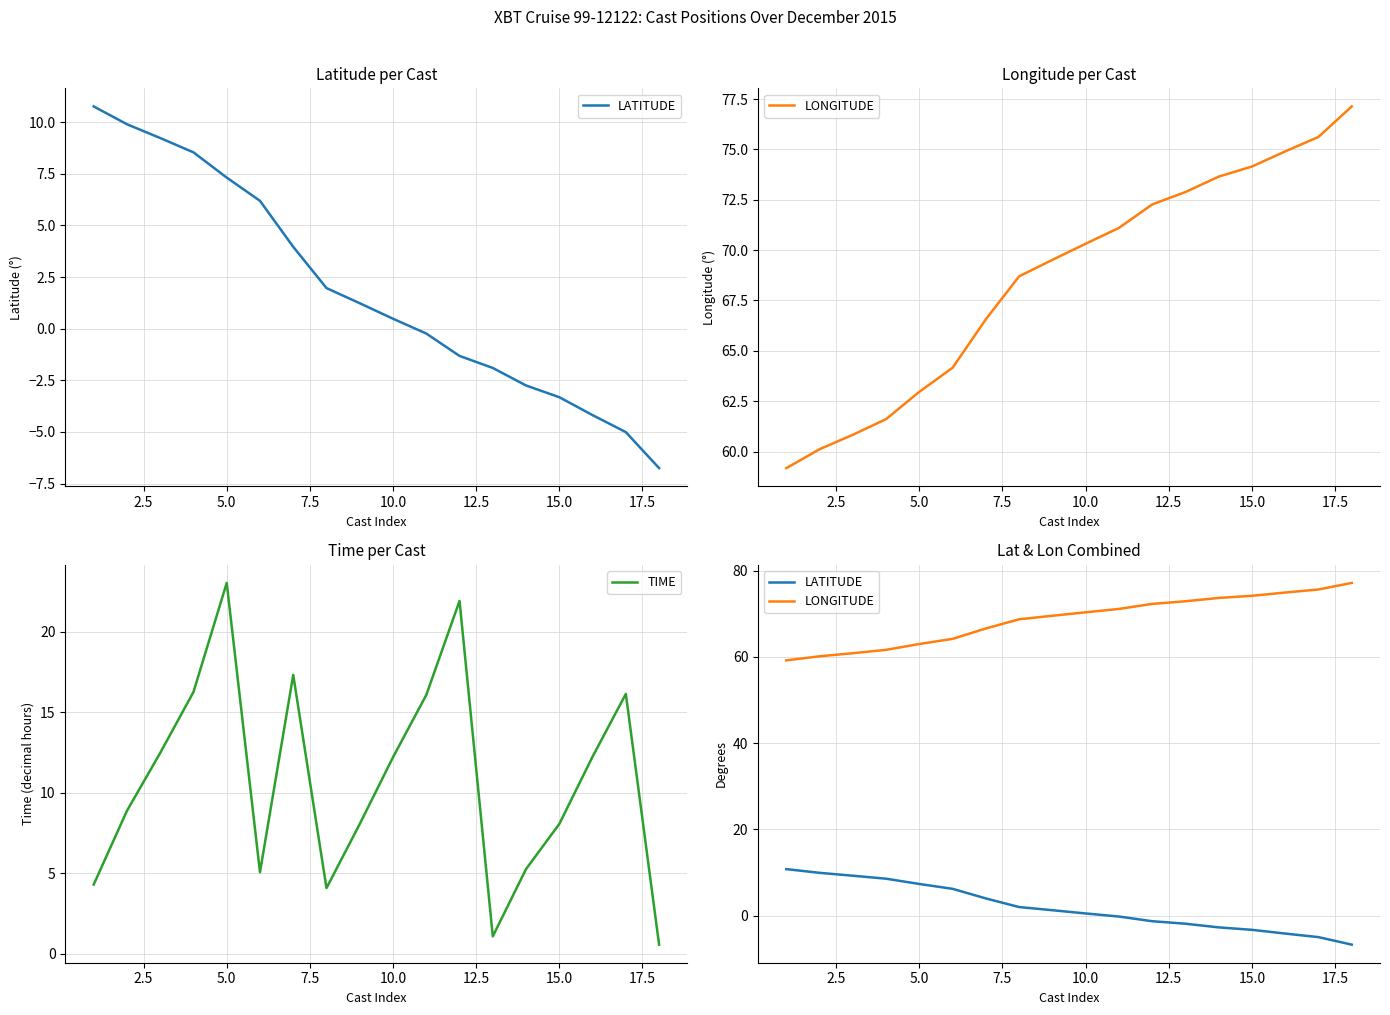

What are all the series names shown in the legend?

LATITUDE, LONGITUDE, TIME